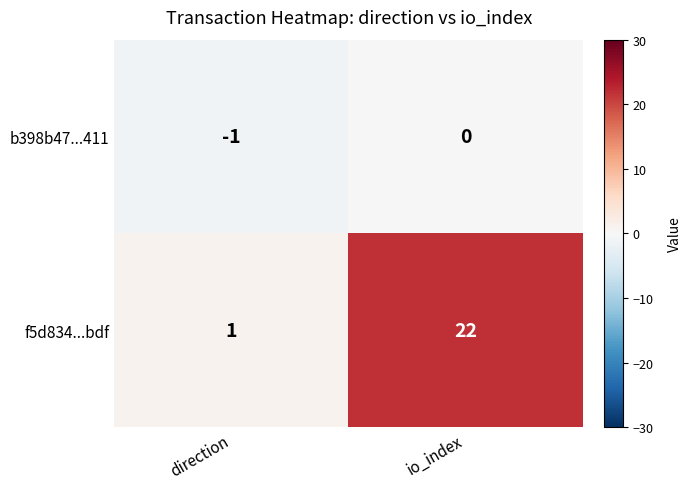

Reading left to right, what are all the values shown in this chart?

b398b47...411: direction=-1	io_index=0
f5d834...bdf: direction=1	io_index=22